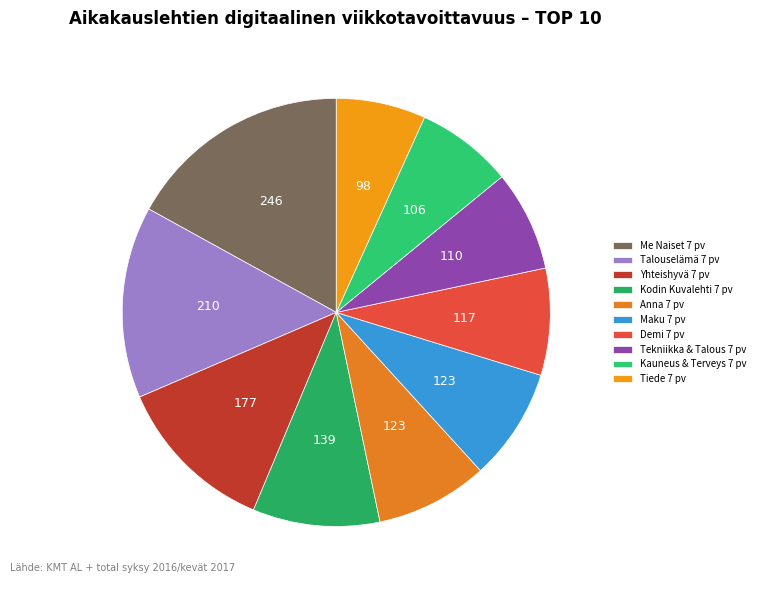

Count the number of slices in the pie.

10